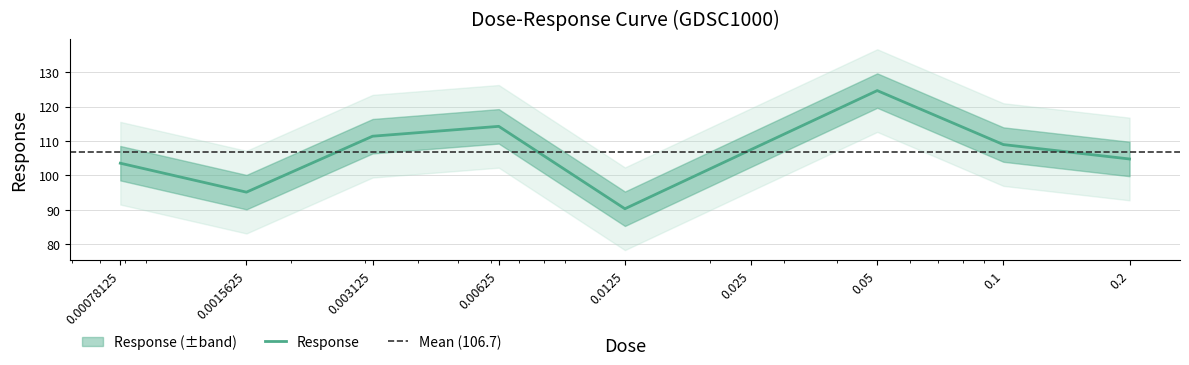

Between 0.003125 and 0.025, which is larger?

0.003125